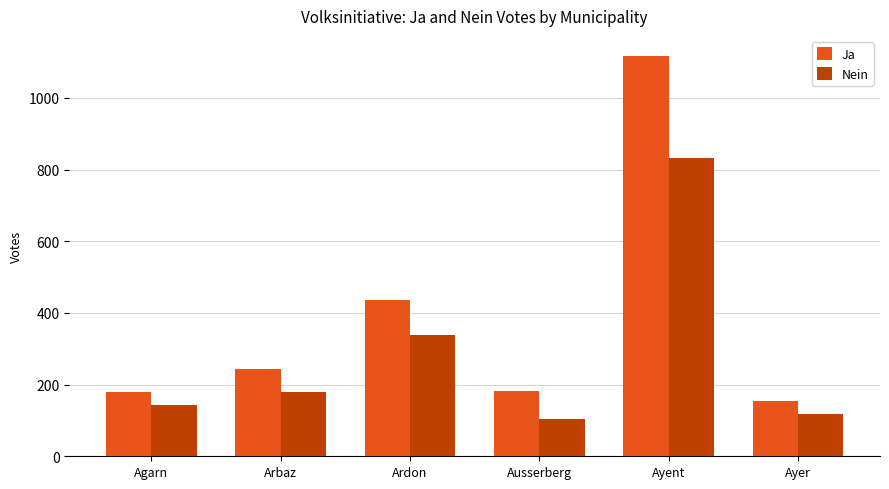

What is the total value across all series at Ayer?

272